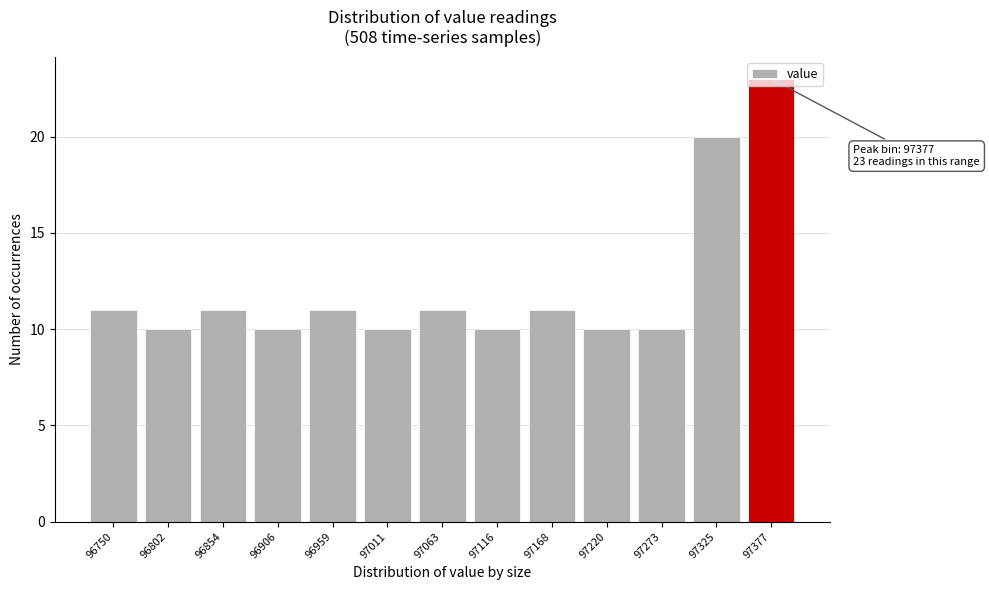

Which label corresponds to the largest value in the chart?

97377